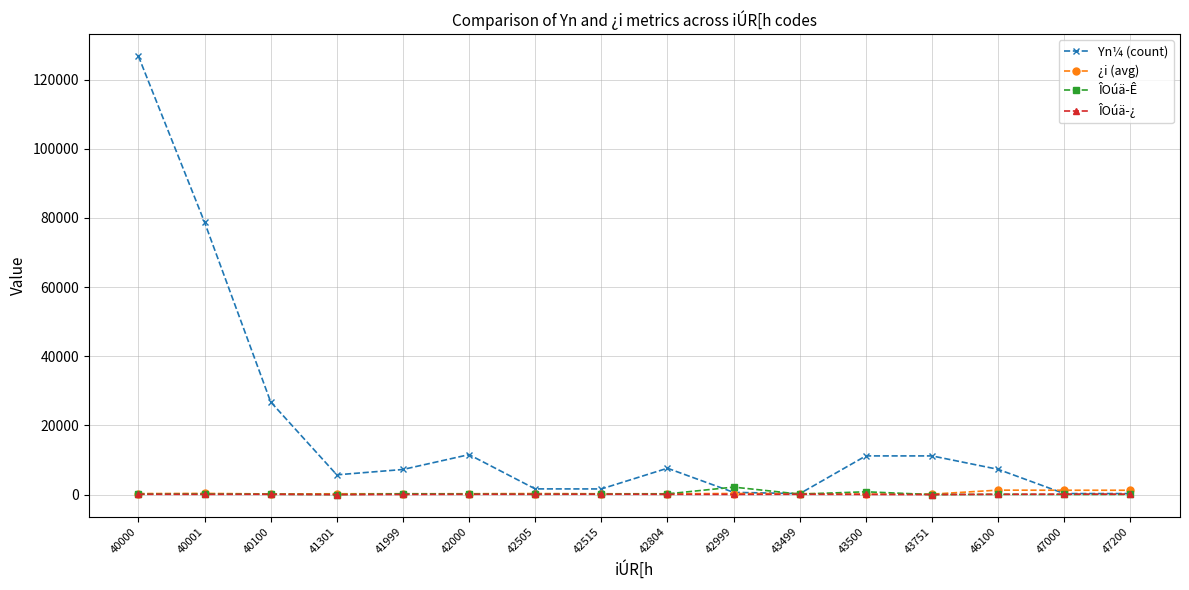

Where is the first local maximum for Yn¼ (count)?

42000